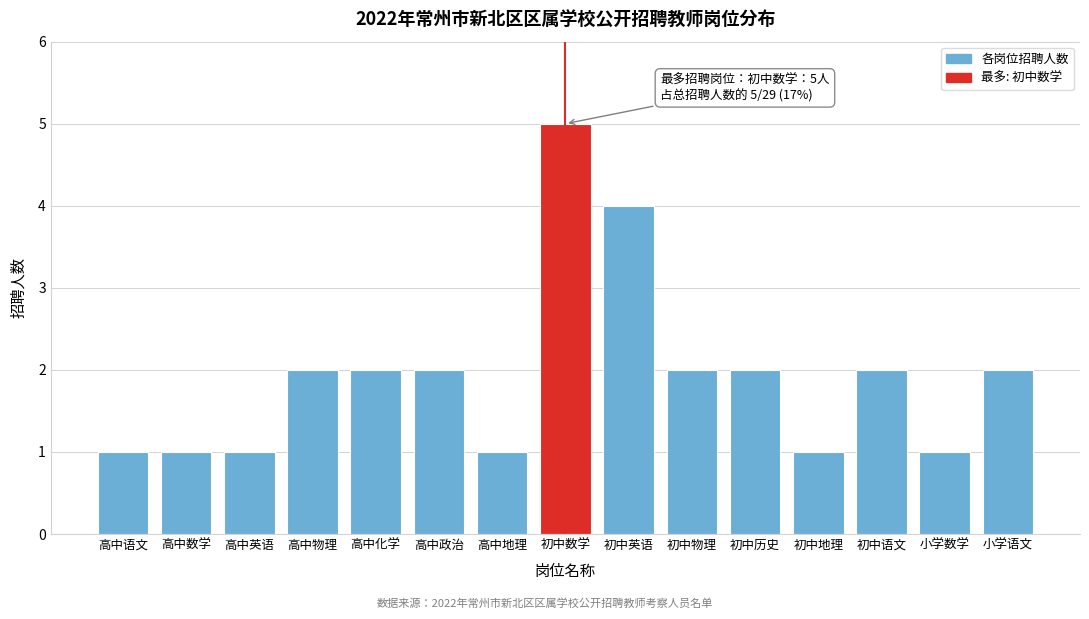

Reading right to left, list all the values displayed in this chart.

小学语文=2	小学数学=1	初中语文=2	初中地理=1	初中历史=2	初中物理=2	初中英语=4	初中数学=5	高中地理=1	高中政治=2	高中化学=2	高中物理=2	高中英语=1	高中数学=1	高中语文=1